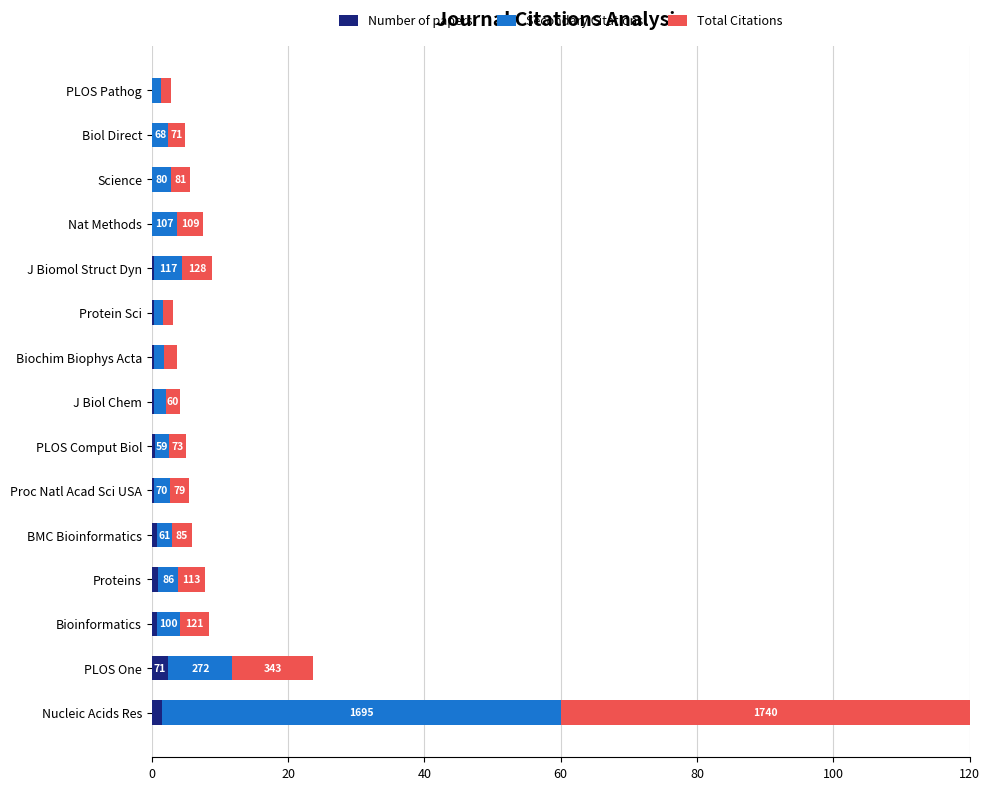

What are all the series names shown in the legend?

Number of papers, Secondary Citations, Total Citations